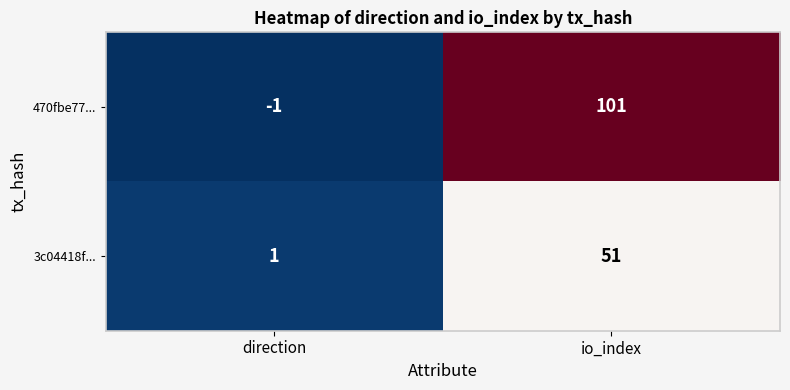

What is the approximate value of 3c04418f... at io_index?

51